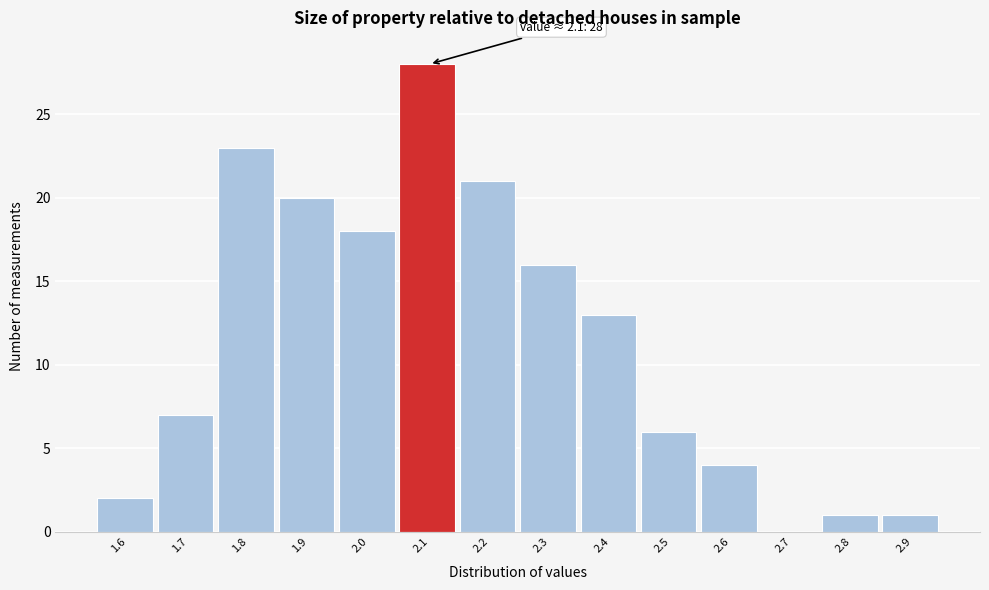

Reading right to left, list all the values displayed in this chart.

2.9=1	2.8=1	2.7=0	2.6=4	2.5=6	2.4=13	2.3=16	2.2=21	2.1=28	2.0=18	1.9=20	1.8=23	1.7=7	1.6=2